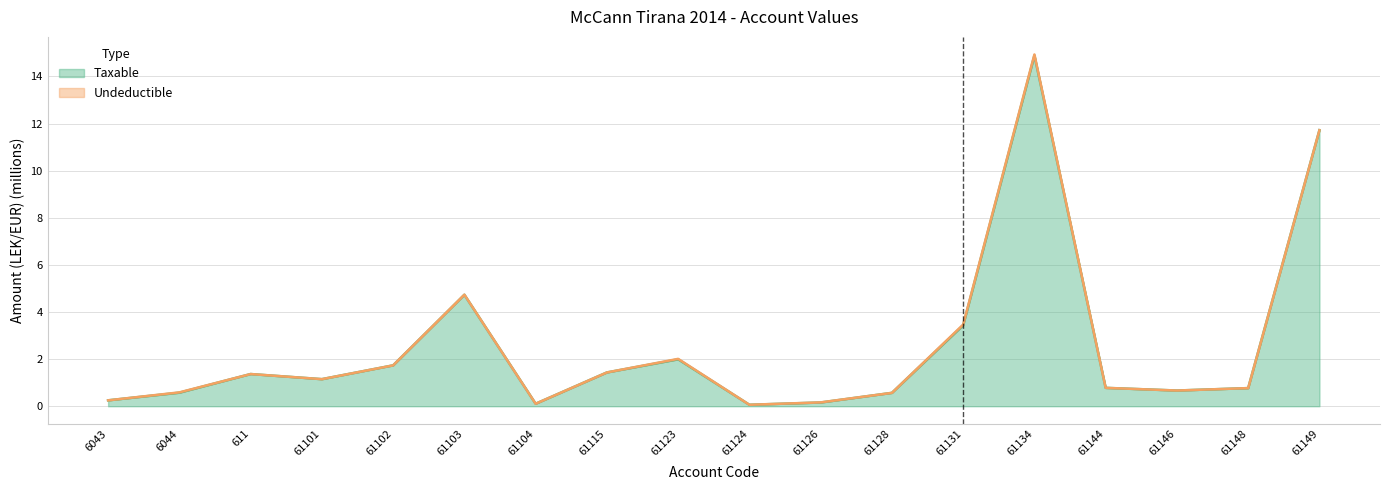

Is it true that the value at 61101 is 1.1?

True